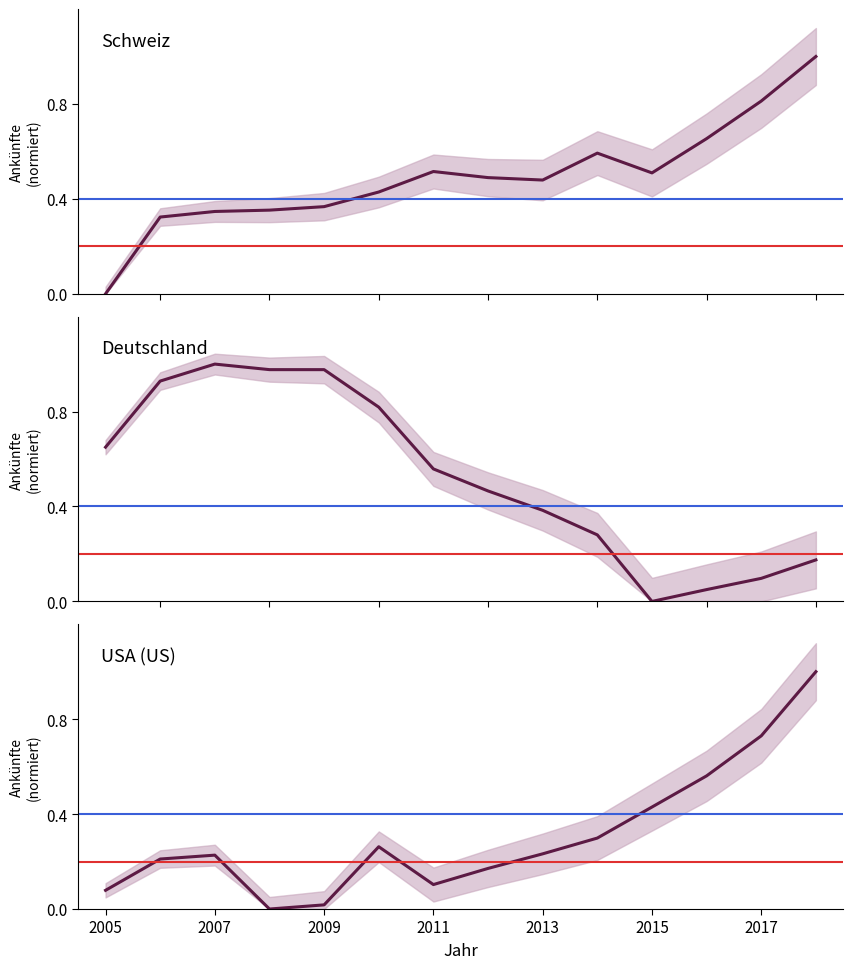

What is the total value across all series at 2007?

1.5